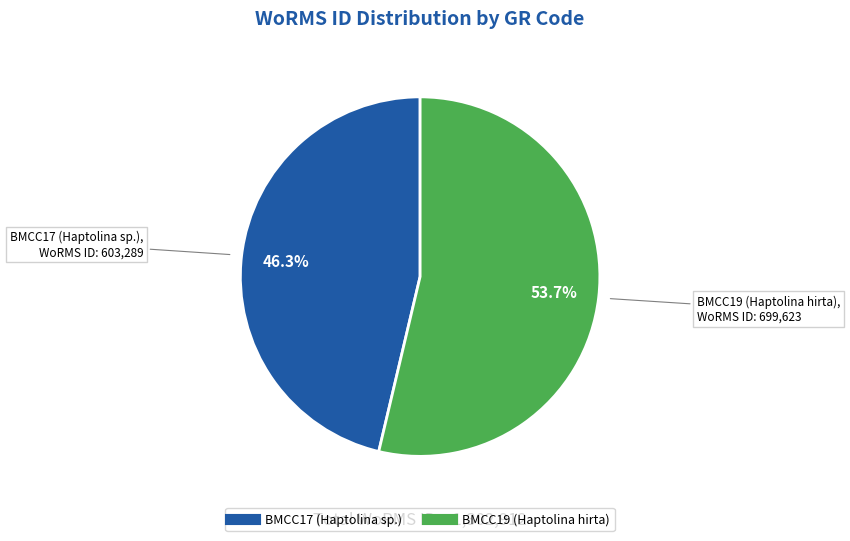

Combined, what portion of the pie is BMCC19 (Haptolina hirta) and BMCC17 (Haptolina sp.)?

100.0%